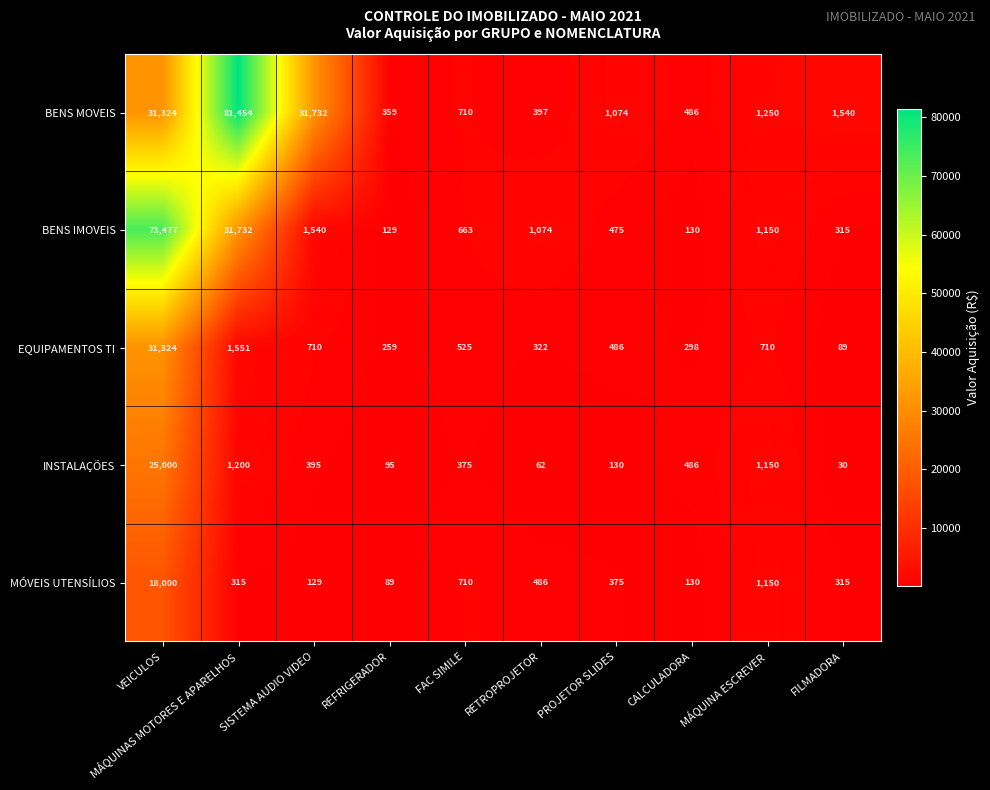

What value does the BENS IMOVEIS series have at VEICULOS?

73477